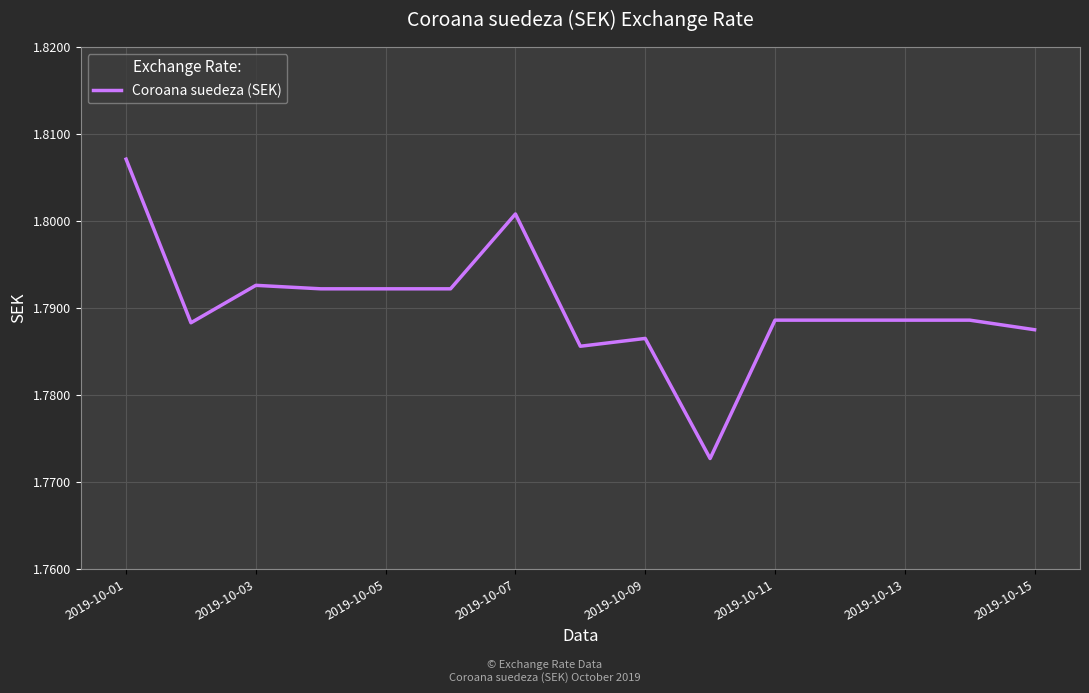

The chart shows a value of 1.1 at 2019-10-01. True or false?

False